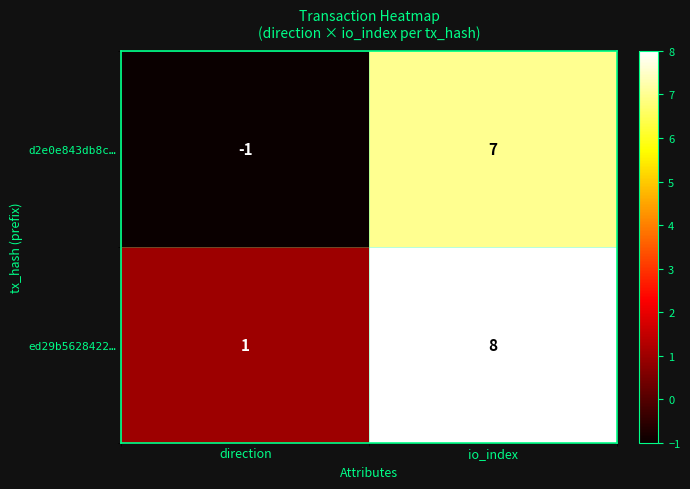

Reading left to right, extract all data points from this chart.

d2e0e843db8c…: -1	7
ed29b5628422…: 1	8